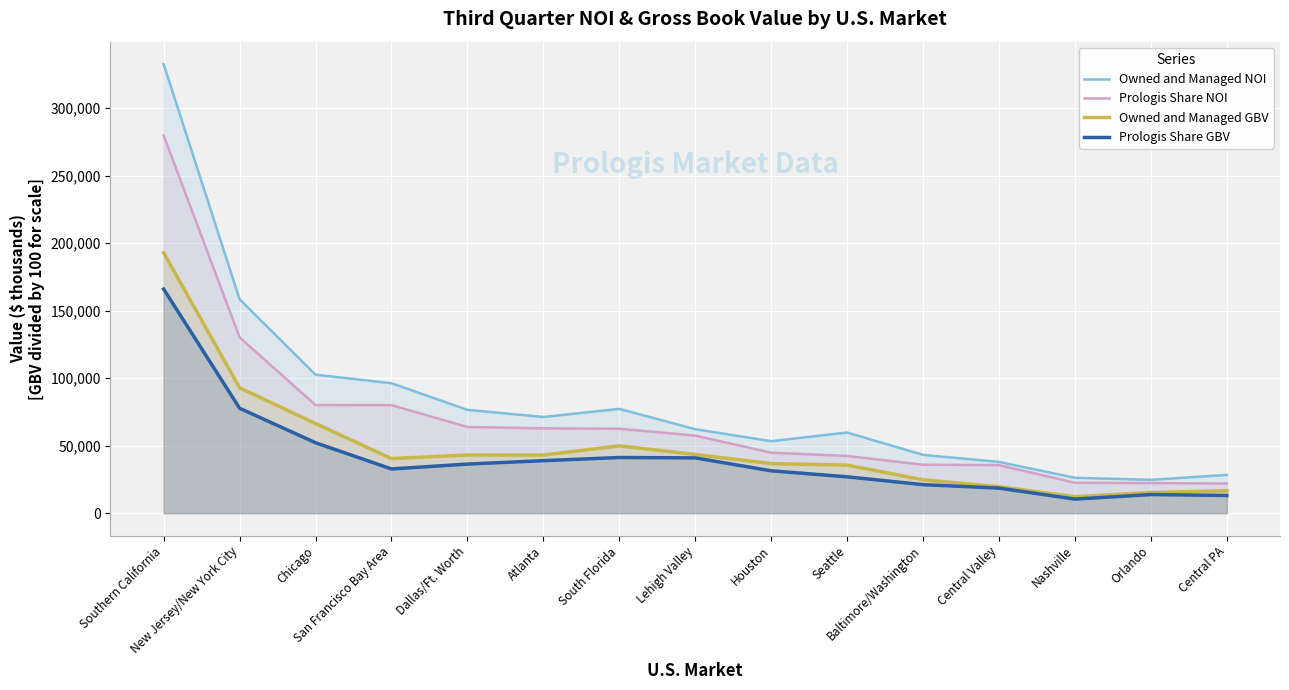

Count the number of data series in this chart.

4